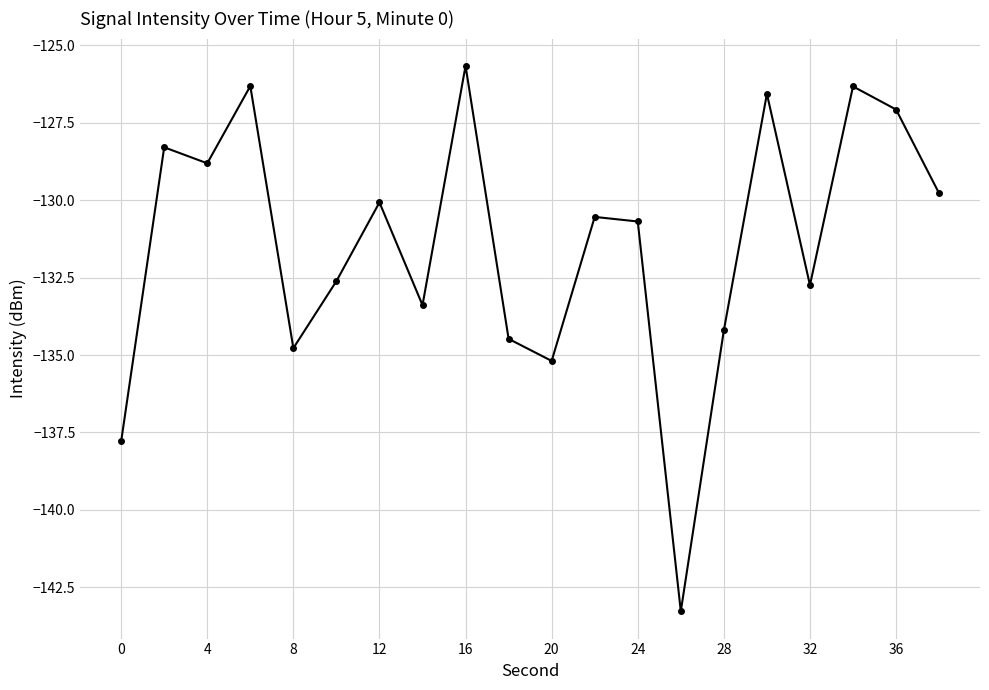

What is the value of the 16th point from the left?

-126.6